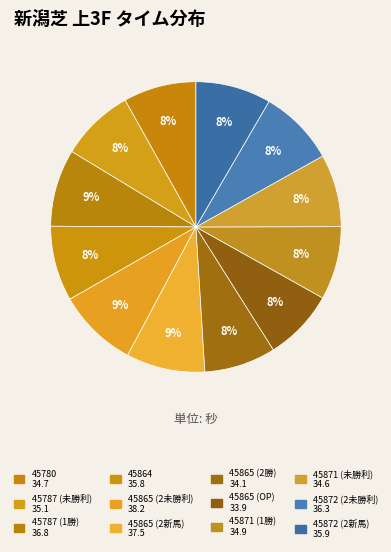

What percentage is the 45871 (未勝利) slice, to the nearest percent?

8%